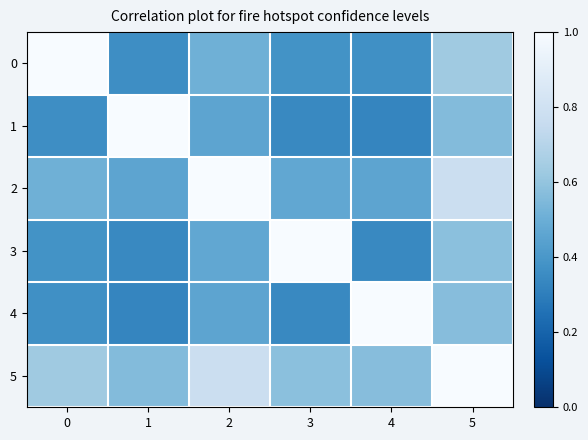

Reading left to right, what are all the values shown in this chart?

0: 0=1.0	1=0.4	2=0.5	3=0.4	4=0.4	5=0.6
1: 0=0.4	1=1.0	2=0.5	3=0.3	4=0.3	5=0.6
2: 0=0.5	1=0.5	2=1.0	3=0.5	4=0.5	5=0.8
3: 0=0.4	1=0.3	2=0.5	3=1.0	4=0.3	5=0.6
4: 0=0.4	1=0.3	2=0.5	3=0.3	4=1.0	5=0.6
5: 0=0.6	1=0.6	2=0.8	3=0.6	4=0.6	5=1.0